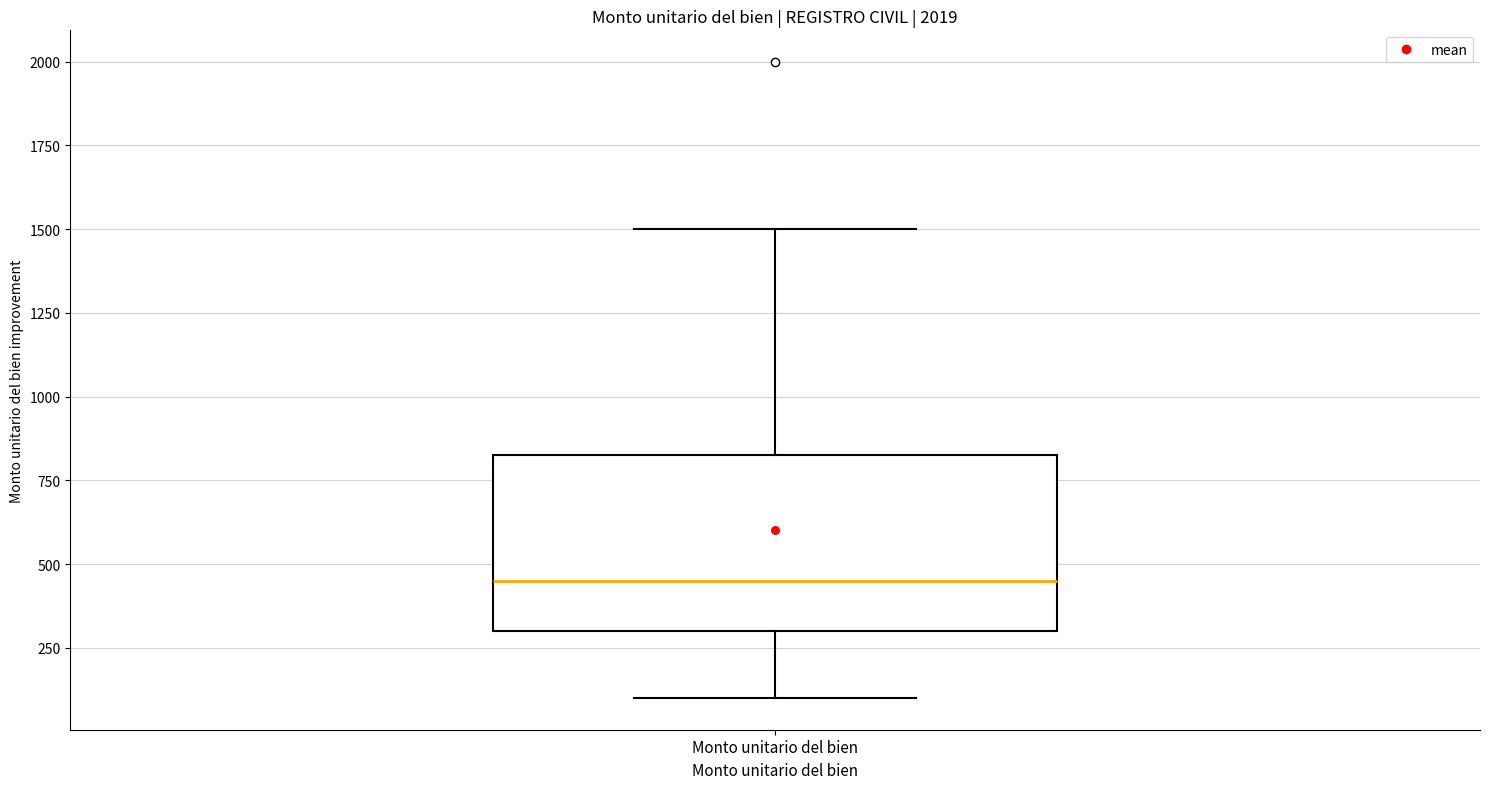

Read this box plot against the y-axis: the position of the median line, the range covered by the box, and the ends of both whiskers. The values are not printed on the chart, so give them approximately, as read against the axis.

median 450, box 300 to 850, whiskers 100 to 1500